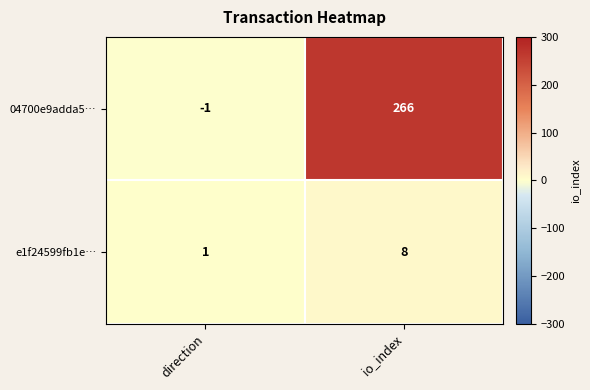

What is the maximum value shown in the chart?

266